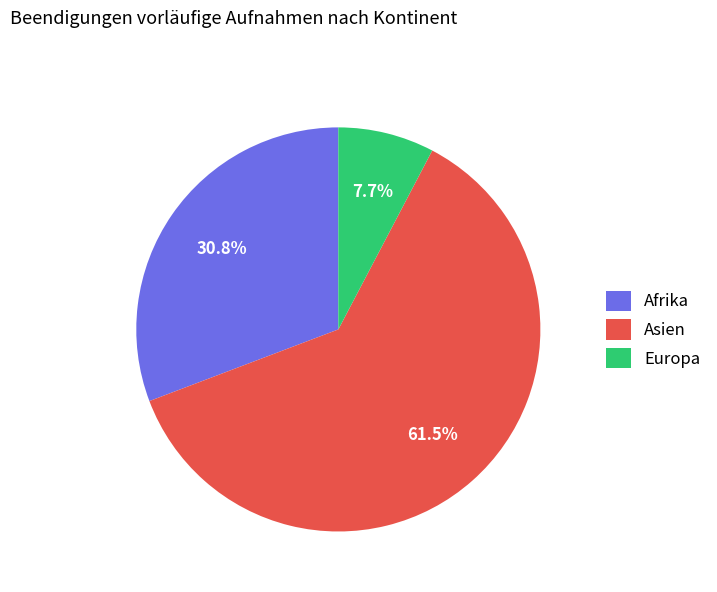

Which category has the smallest portion of the pie?

Europa